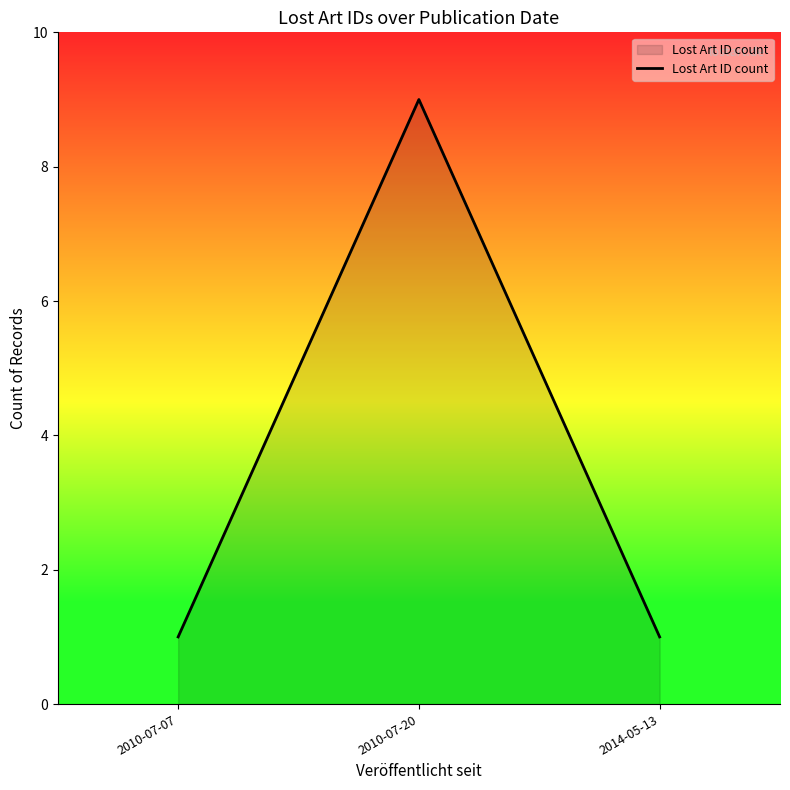

The value at 2014-05-13 is 1. True or false?

True